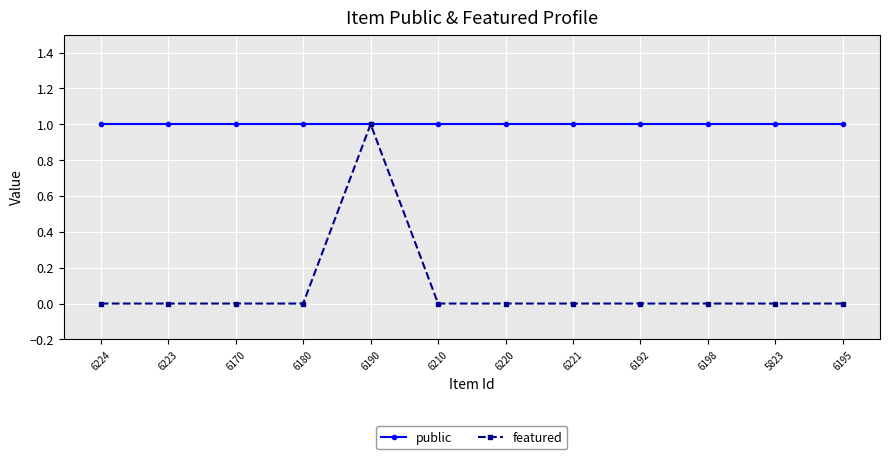

How many lines are shown in the chart?

2